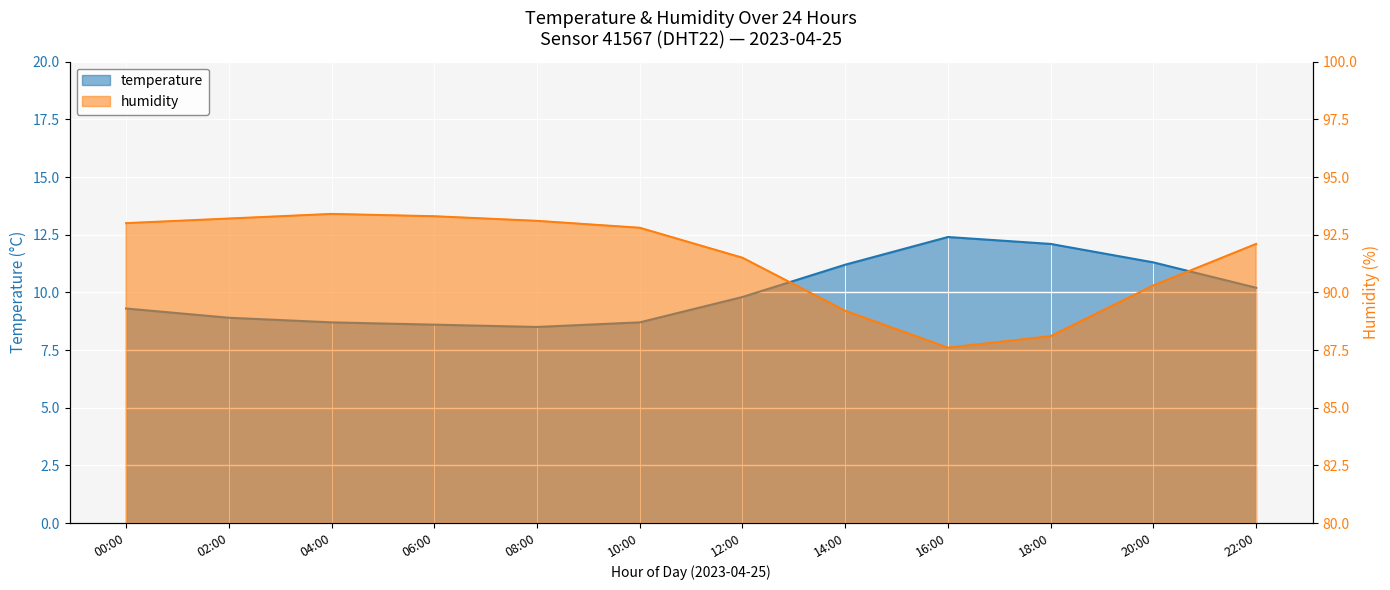

What is the difference between the highest and lowest values at 06:00?

84.7